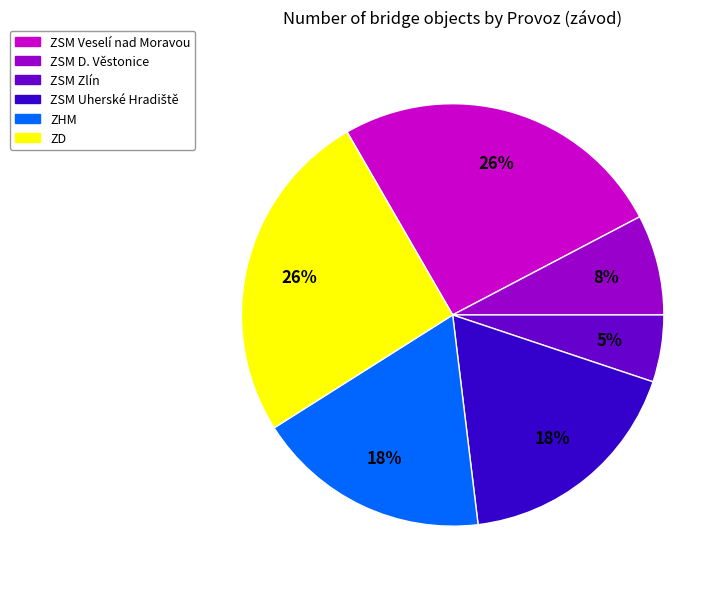

How many slices are in this pie chart?

6